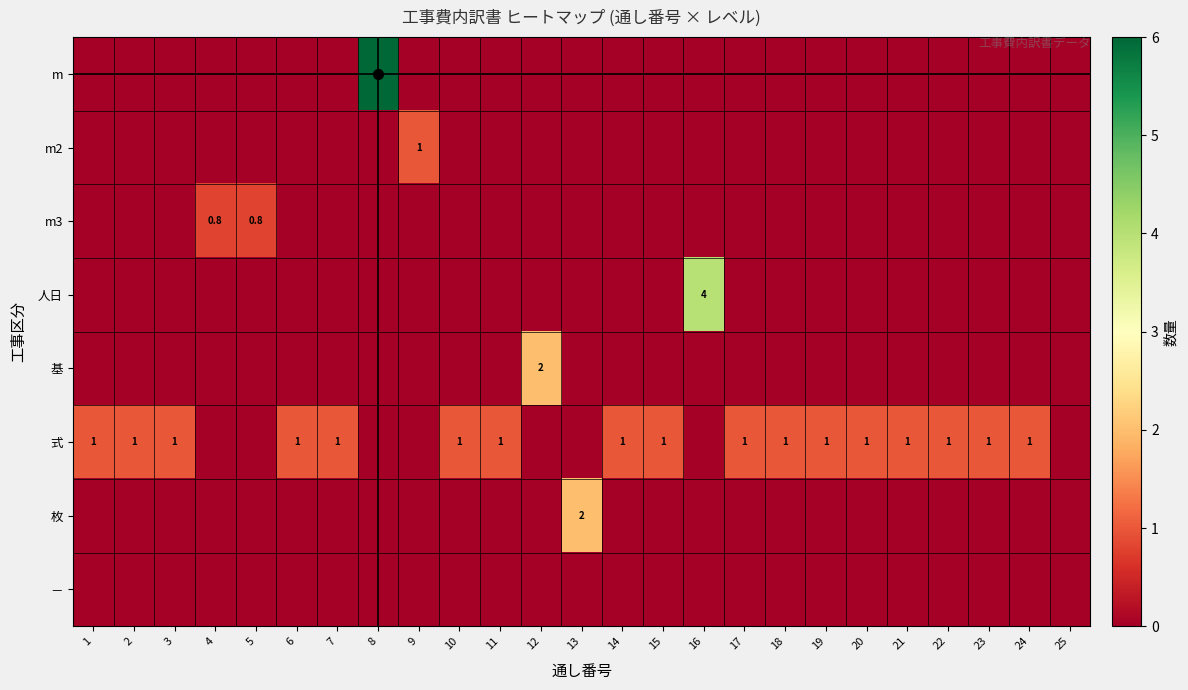

True or false: 式 has a value of 1.7 at 23.

False